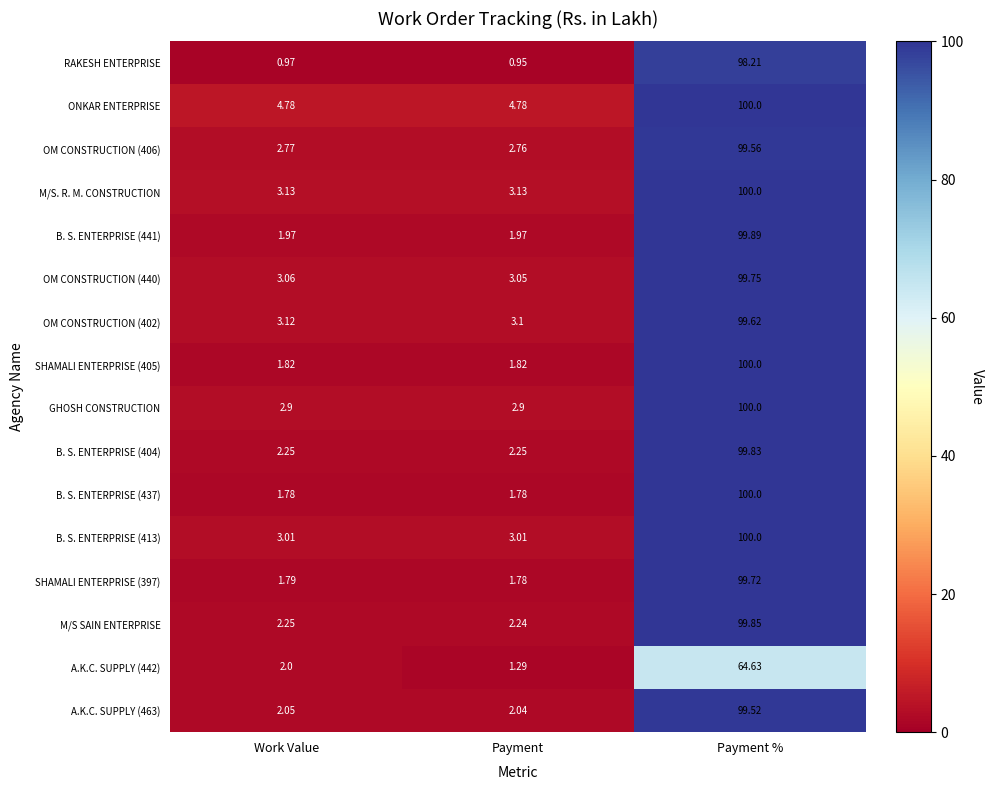

Rank the categories by A.K.C. SUPPLY (442) value from lowest to highest.

Payment, Work Value, Payment %